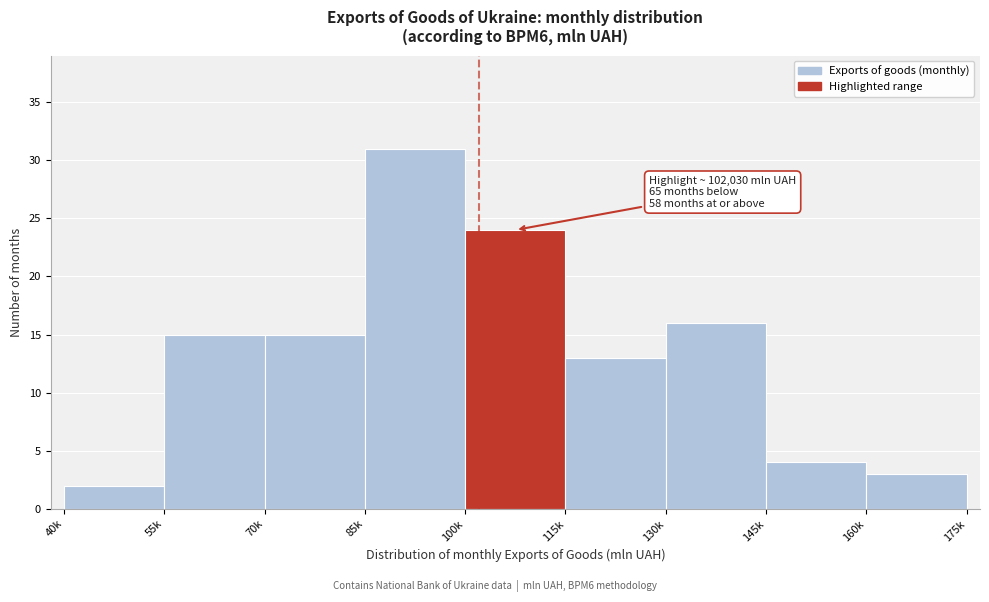

Reading right to left, what are all the values shown in this chart?

3	4	16	13	24	31	15	15	2